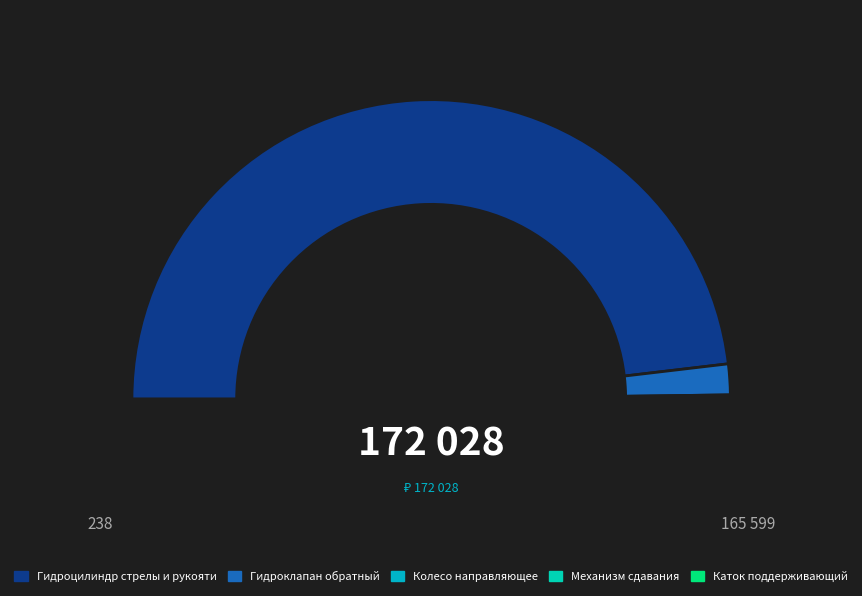

How much of the chart is everything except Гидроцилиндр стрелы и рукояти?

3.7%